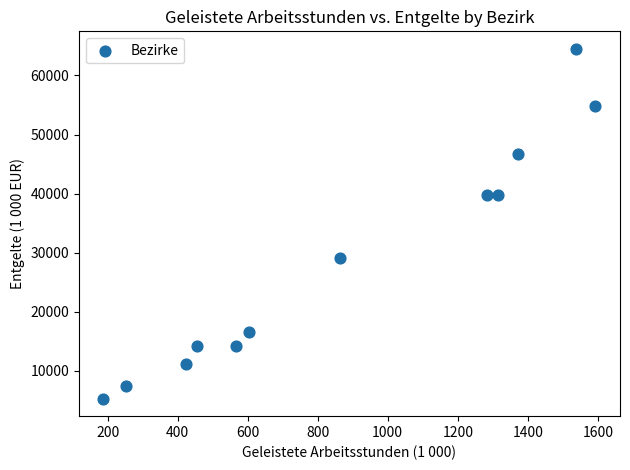

What is the average Y value?

28654